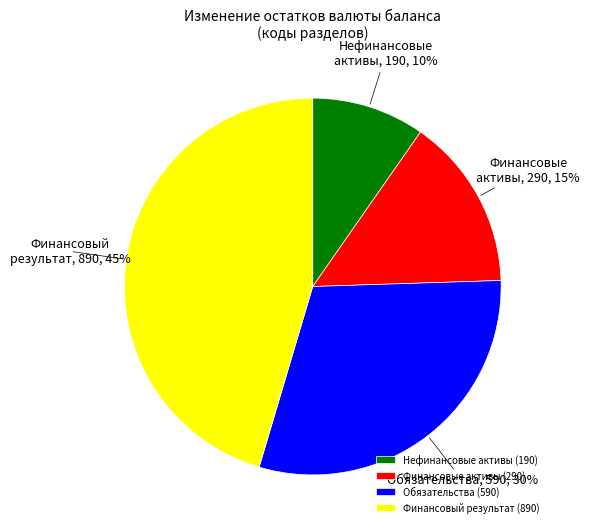

What percentage is the Нефинансовые активы (190) slice, to the nearest percent?

10%